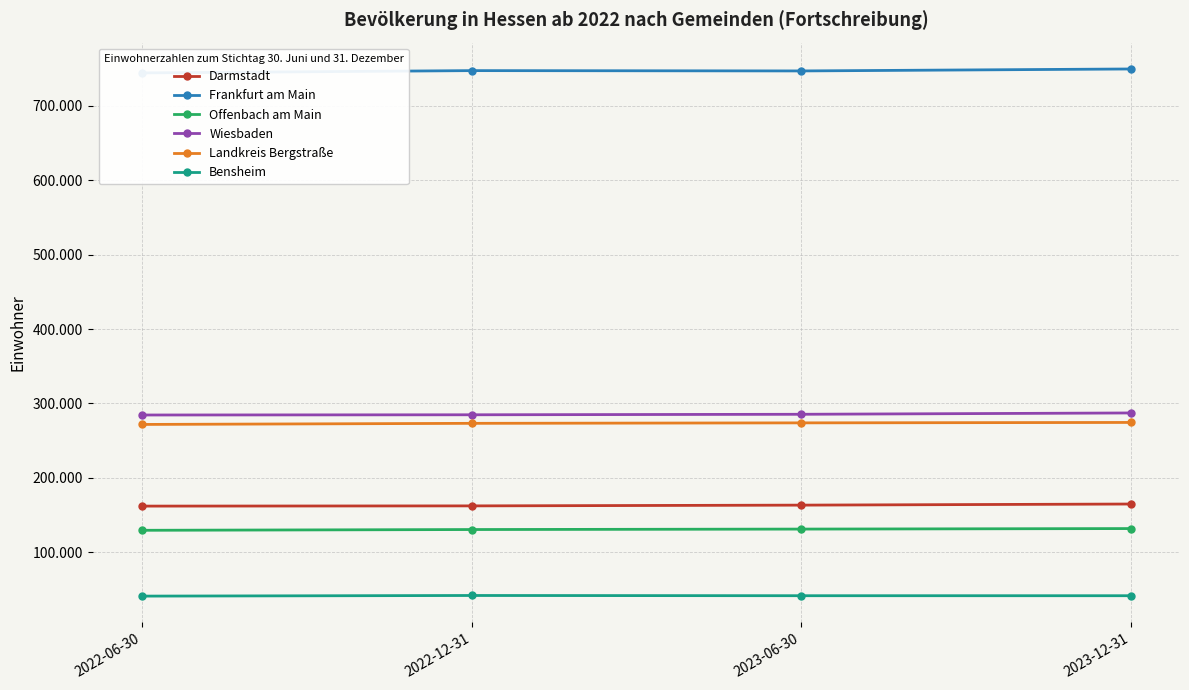

Rank the series by their maximum value, from highest to lowest.

Frankfurt am Main, Wiesbaden, Landkreis Bergstraße, Darmstadt, Offenbach am Main, Bensheim